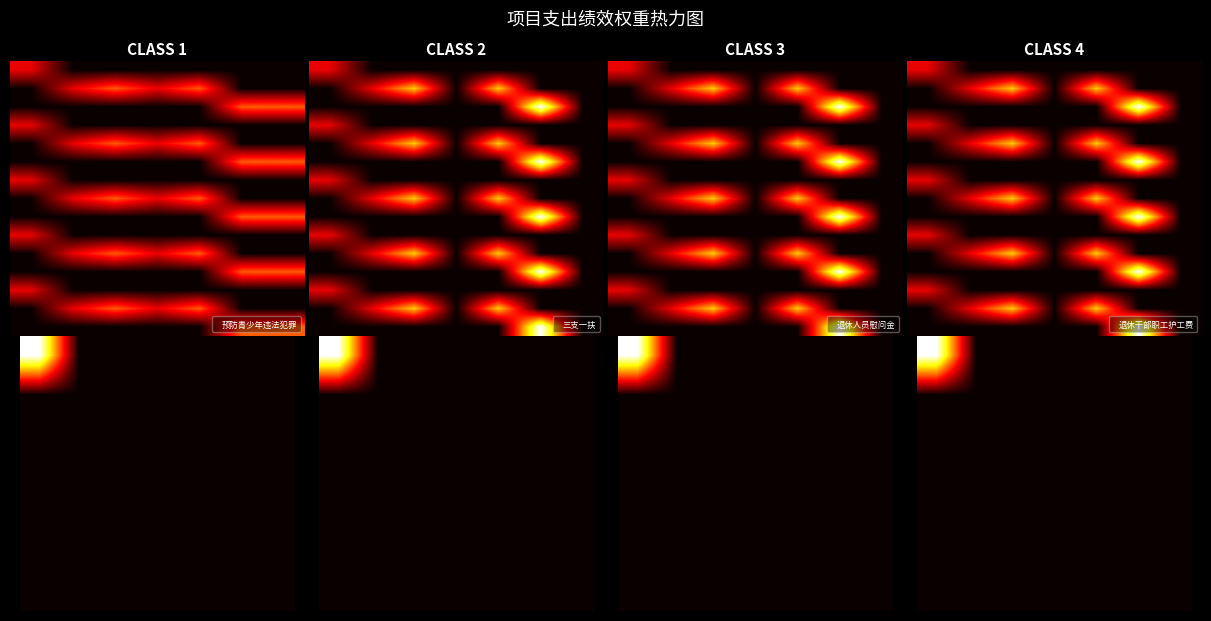

Between 5 and 2, which is larger?

5